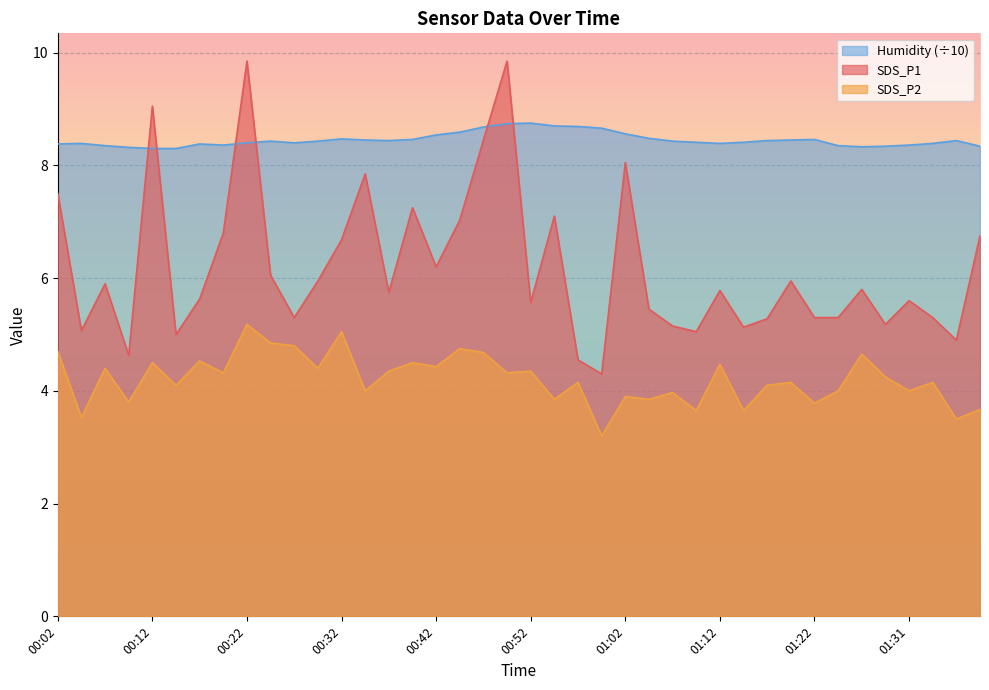

Count the number of categories in the chart.

40